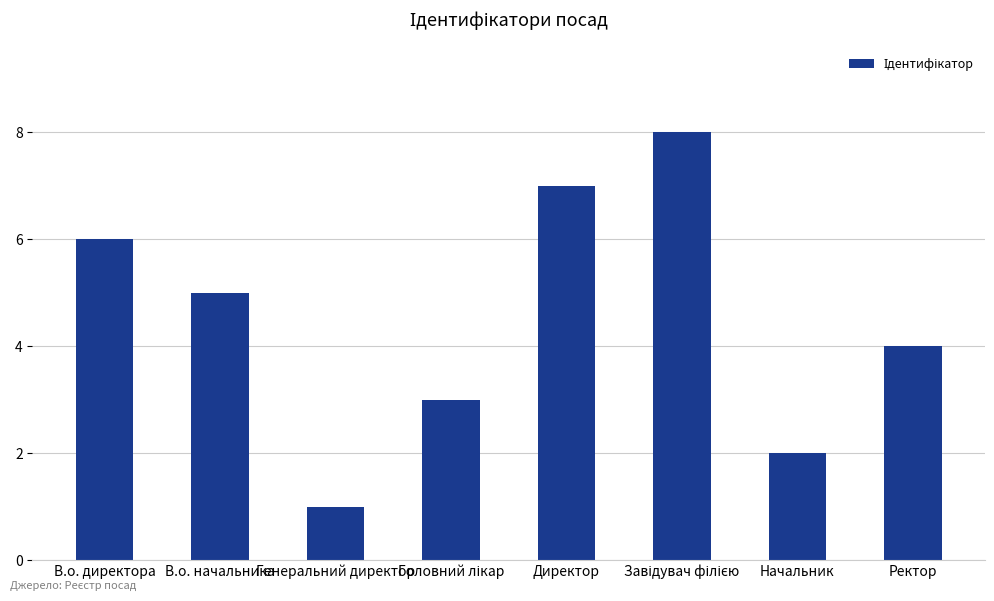

What position from the left is Ректор?

8